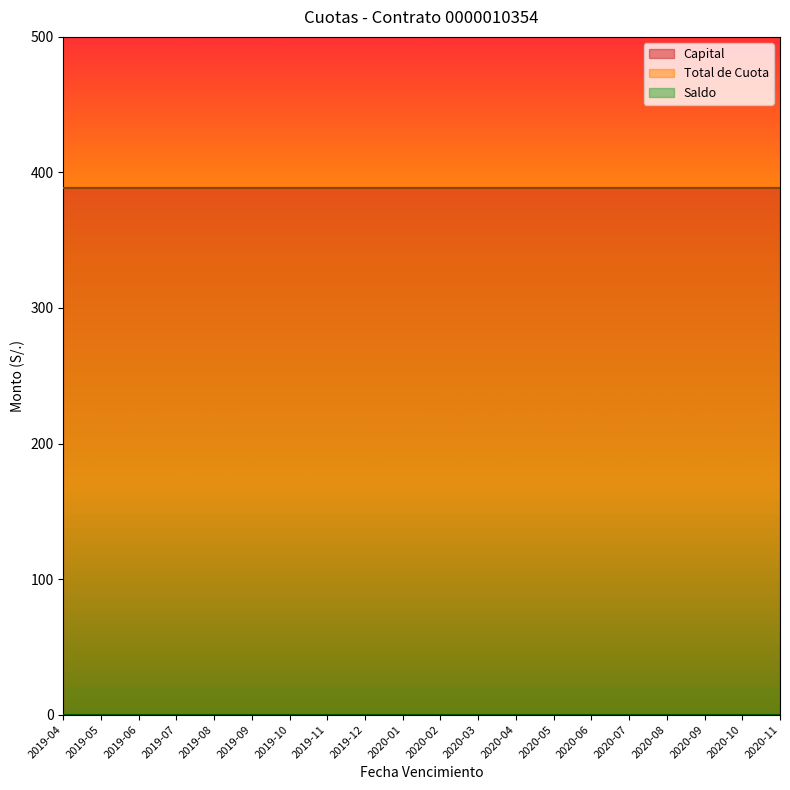

What is the sum of the Capital values at 2020-09 and 2019-10?

776.7